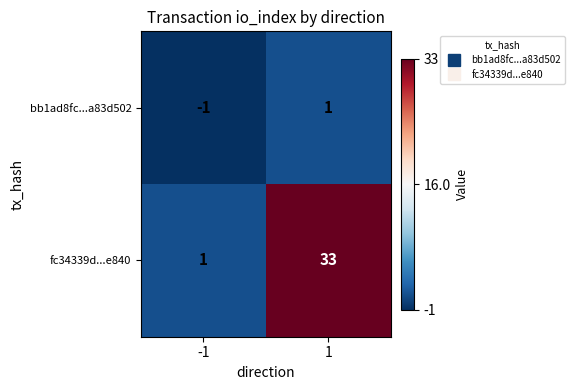

How many negative values does the bb1ad8fc...a83d502 series have?

1